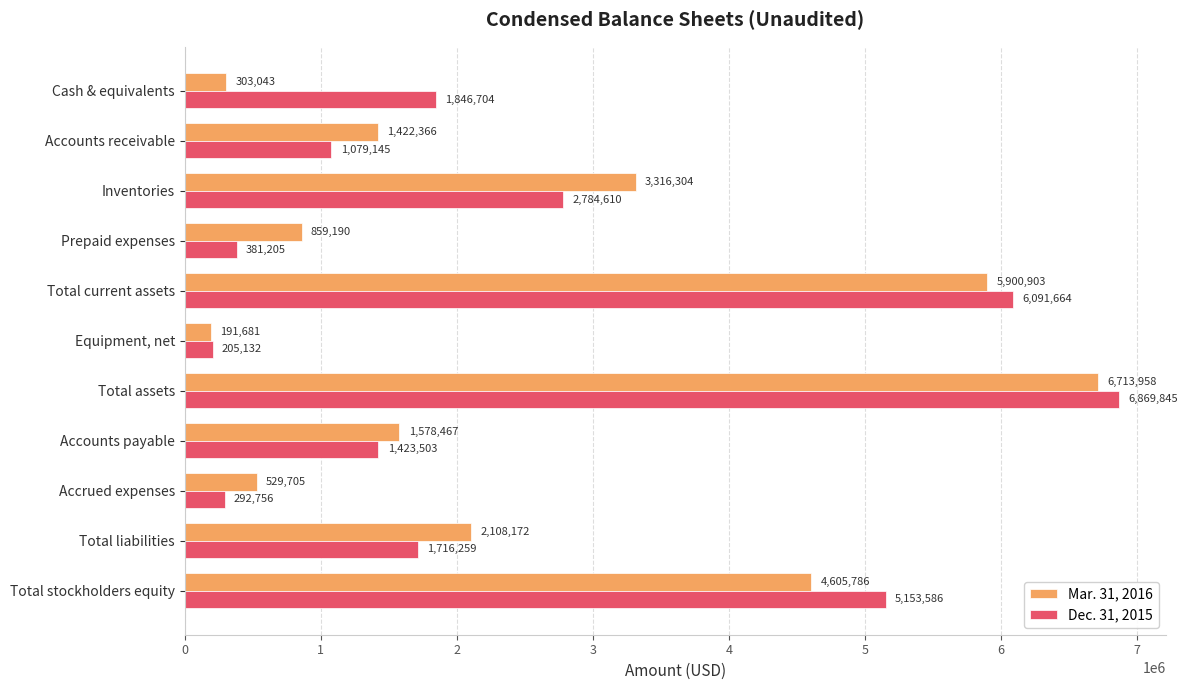

Which category has the highest value in the Dec. 31, 2015 series?

Total assets